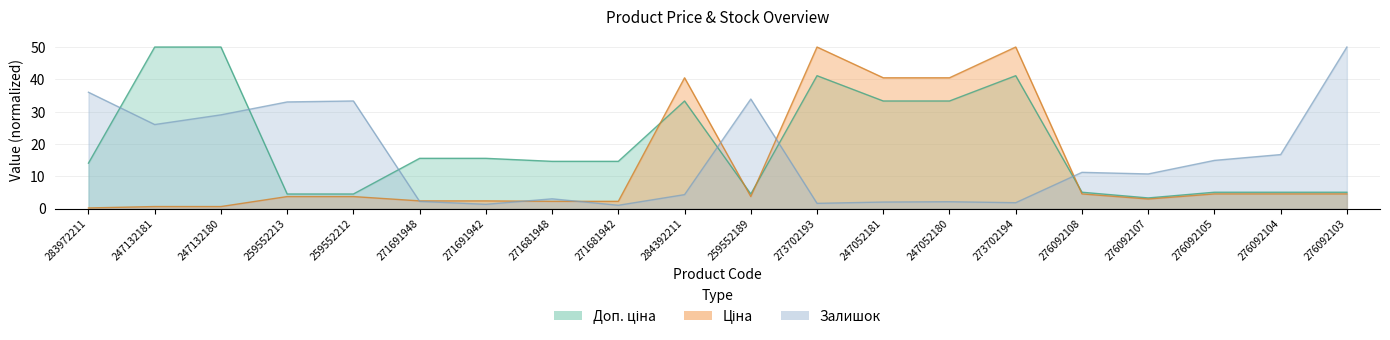

Rank the series by their maximum value, from lowest to highest.

Ціна, Доп. ціна, Залишок